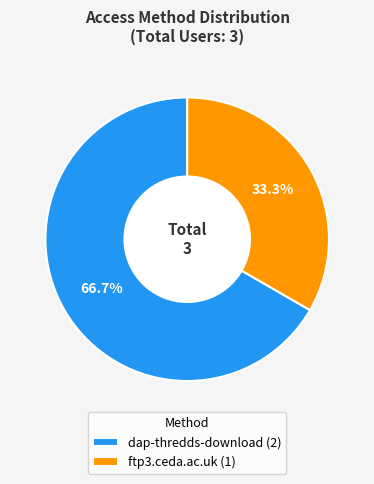

Rank the categories by value from lowest to highest.

ftp3.ceda.ac.uk, dap-thredds-download